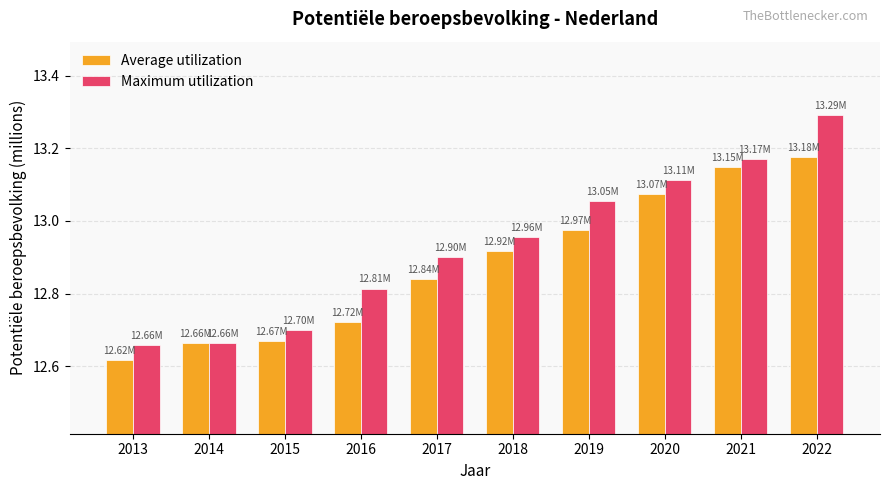

Is it true that Average utilization equals 12.7 at 2015?

True